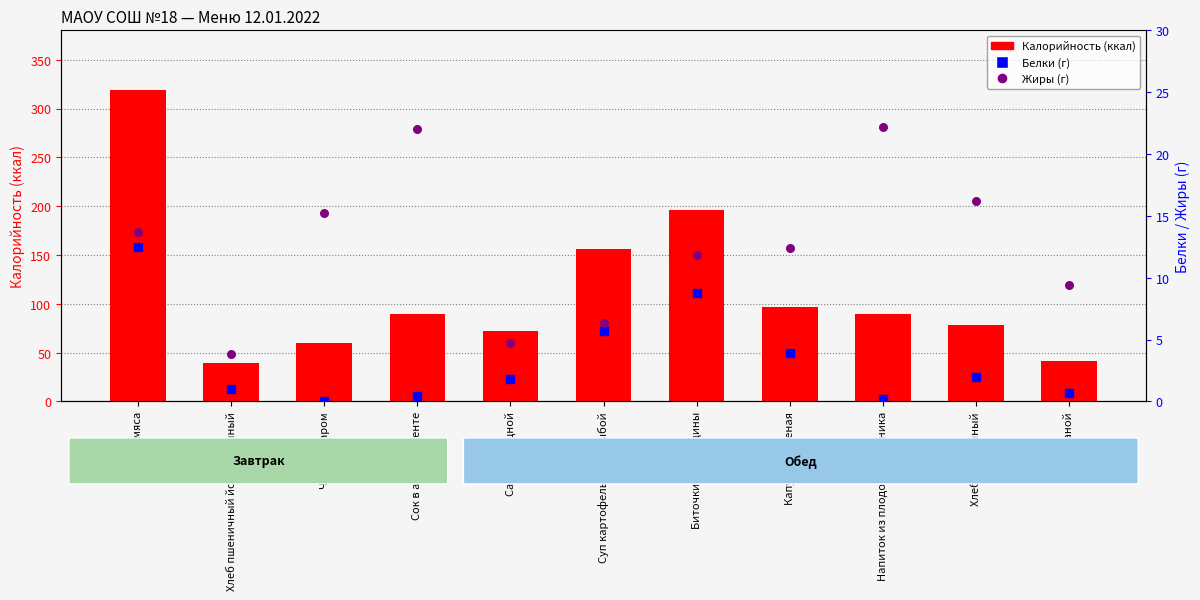

At how many categories does at least one series exceed 240?

1